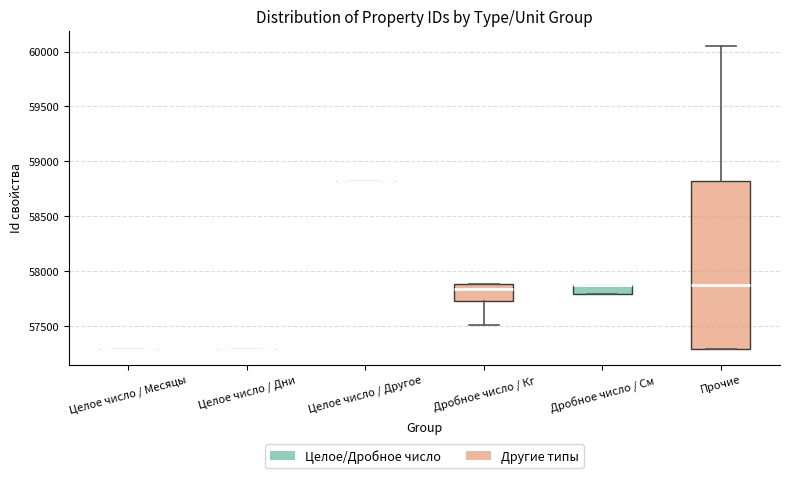

Where is the upper edge of the box for Дробное число / Кг on the y-axis? The values are not printed on the chart, so give them approximately, as read against the axis.

57900